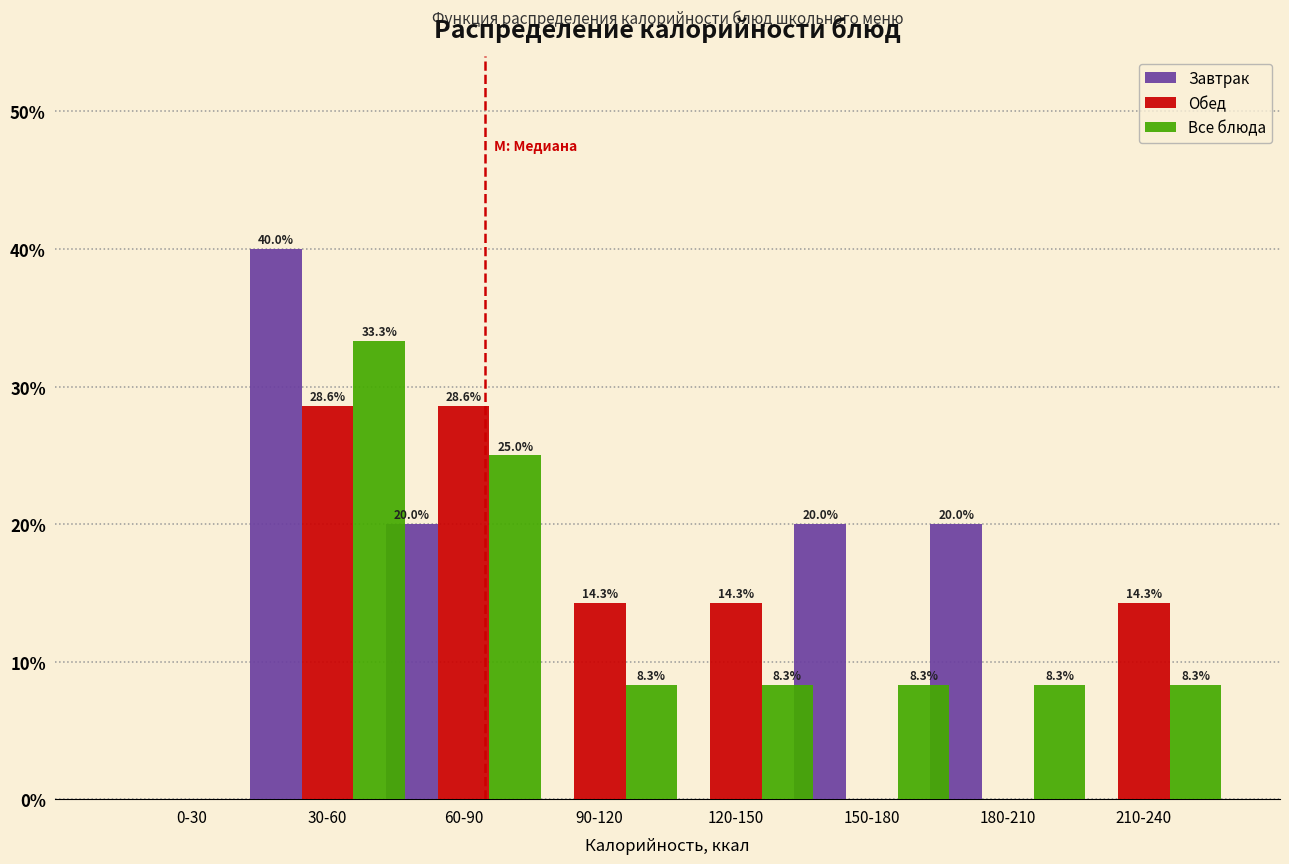

Reading left to right, extract all data points from this chart.

Завтрак: 0-30=0.0	30-60=40.0	60-90=20.0	90-120=0.0	120-150=0.0	150-180=20.0	180-210=20.0	210-240=0.0
Обед: 0-30=0.0	30-60=28.6	60-90=28.6	90-120=14.3	120-150=14.3	150-180=0.0	180-210=0.0	210-240=14.3
Все блюда: 0-30=0.0	30-60=33.3	60-90=25.0	90-120=8.3	120-150=8.3	150-180=8.3	180-210=8.3	210-240=8.3